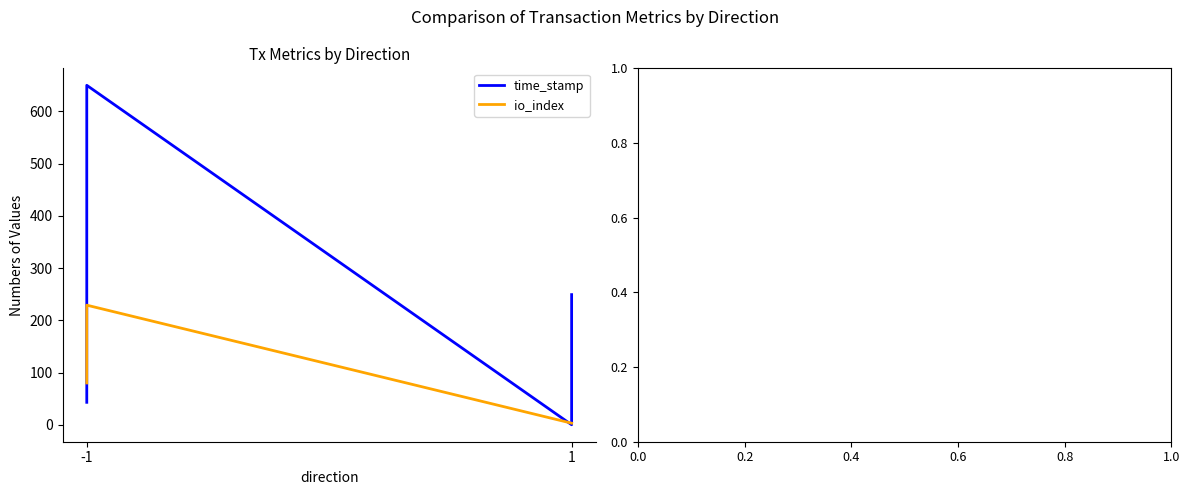

Reading left to right, transcribe all the data shown in this chart.

time_stamp: 43.0	650.0	0.0	249.2
io_index: 80.0	229.0	3.0	3.0